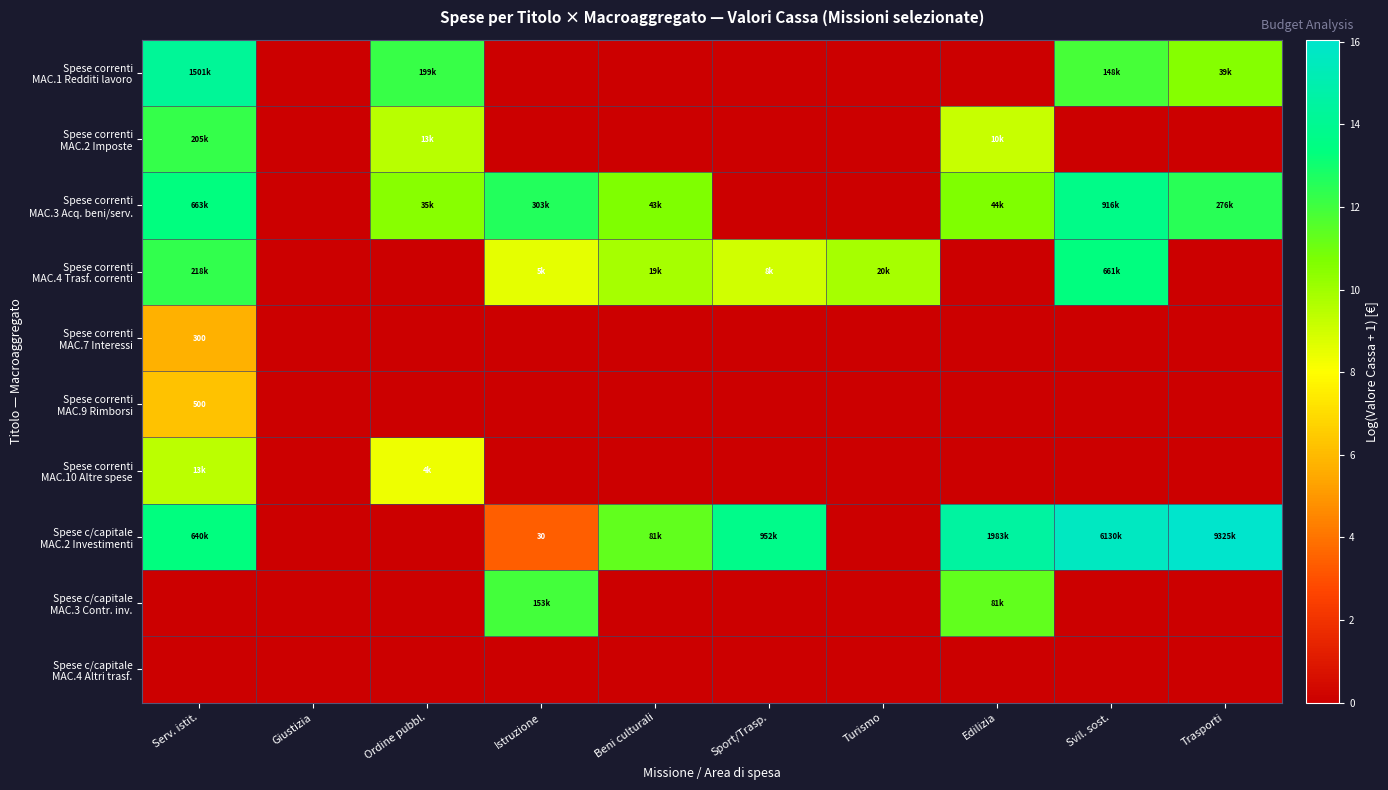

Between Istruzione and Turismo, which is larger?

Istruzione